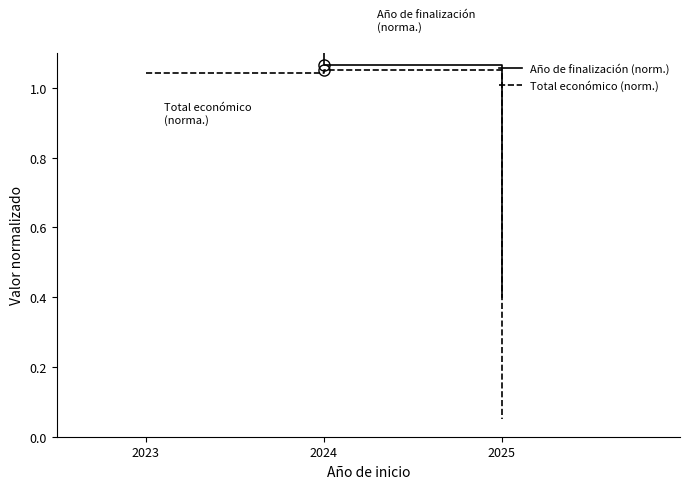

True or false: Año de finalización (norm.) has a value of 1.1 at 2024.

True